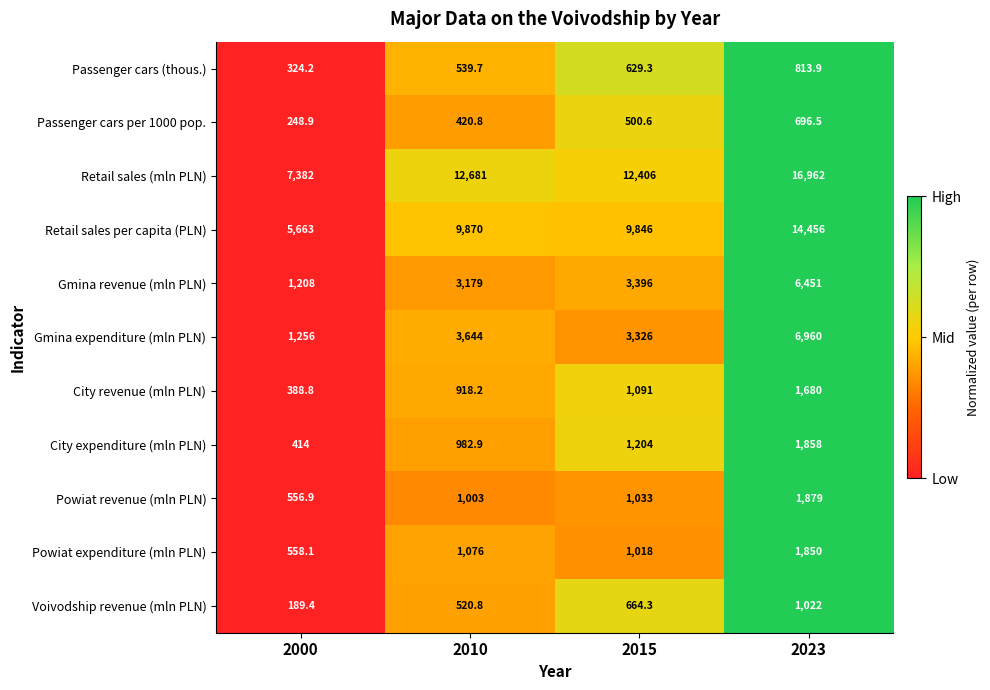

The value of Retail sales (mln PLN) at 2015 is 12406.0. True or false?

True